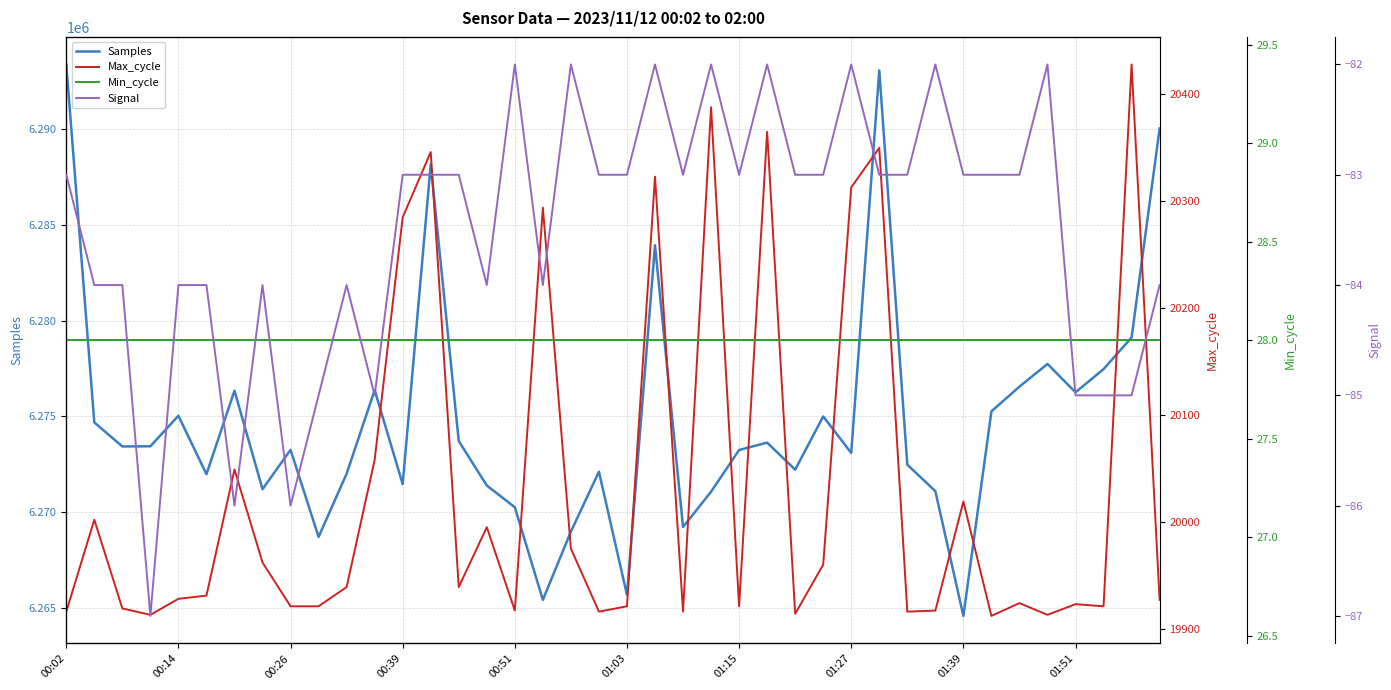

What is the lowest value of the Samples series?

6264590